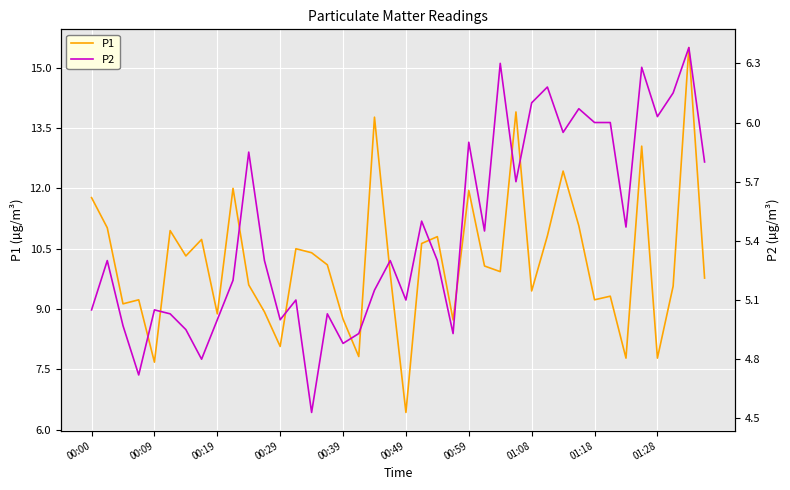

What are all the series names shown in the legend?

P1, P2